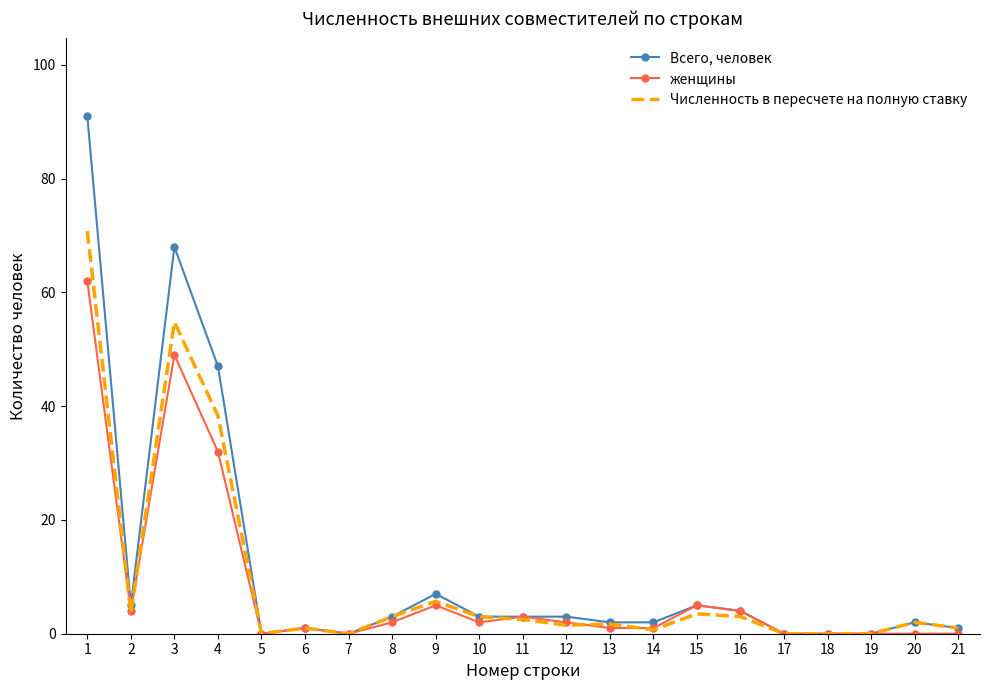

Which series changed the most between 4 and 18?

Всего, человек